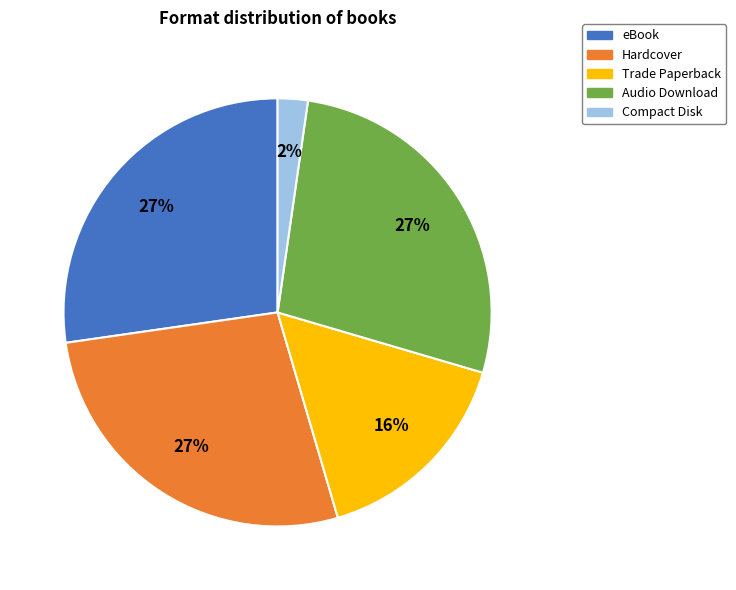

To the nearest percent, what is the difference between the Trade Paperback and Compact Disk slice percentages?

14%